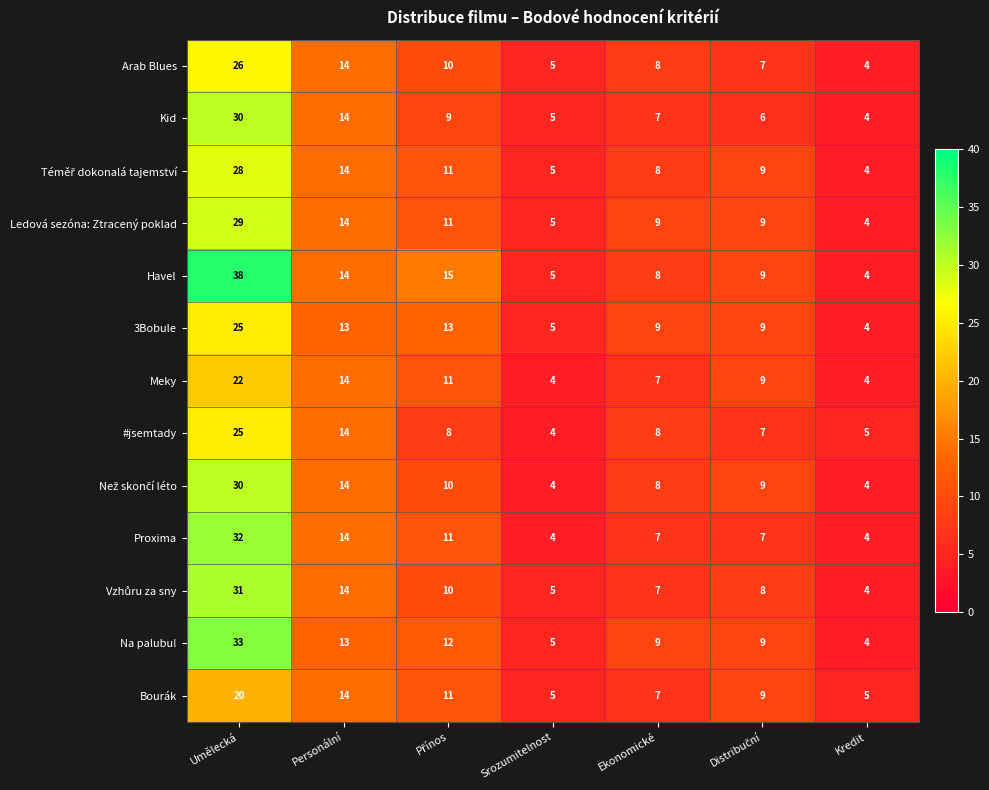

Which series has the largest total across all categories?

Havel